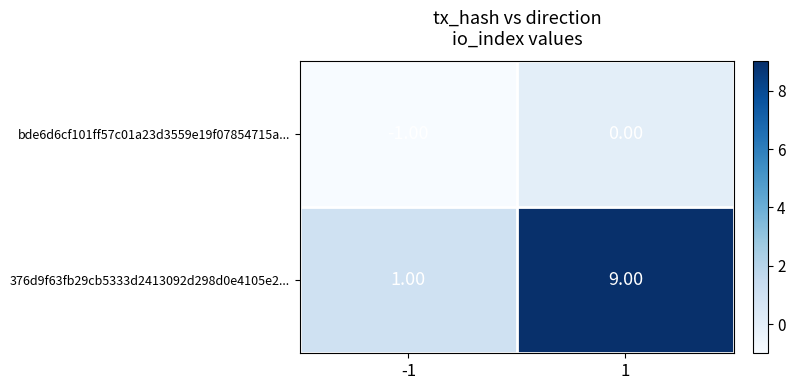

Which category has the highest value across all series?

1